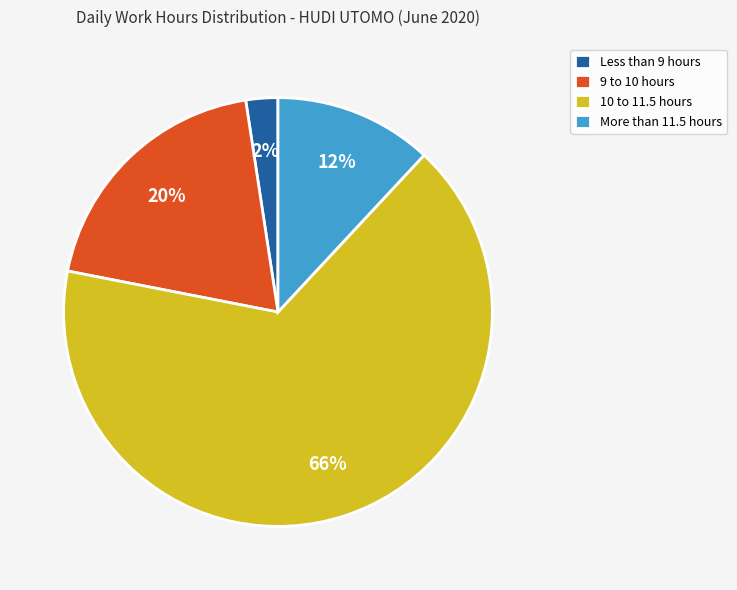

Between Less than 9 hours and 10 to 11.5 hours, which is larger?

10 to 11.5 hours